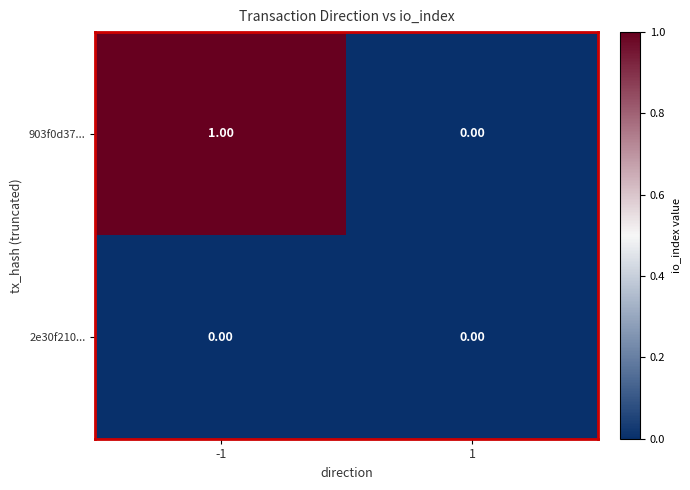

Which series has the largest total across all categories?

903f0d37...